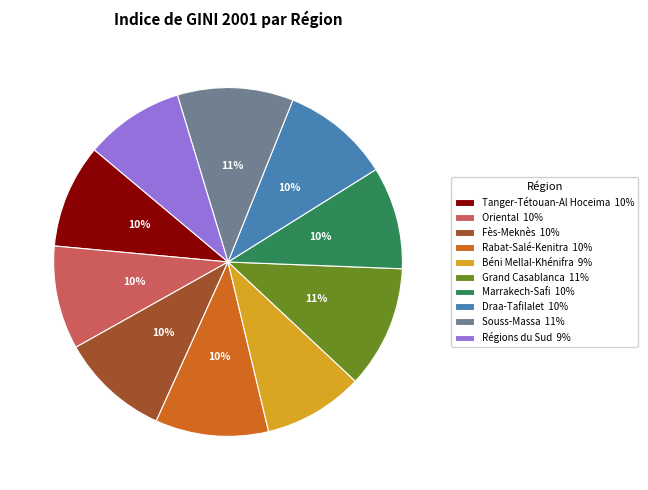

To the nearest percent, what is the difference between the Draa-Tafilalet and Souss-Massa slice percentages?

1%